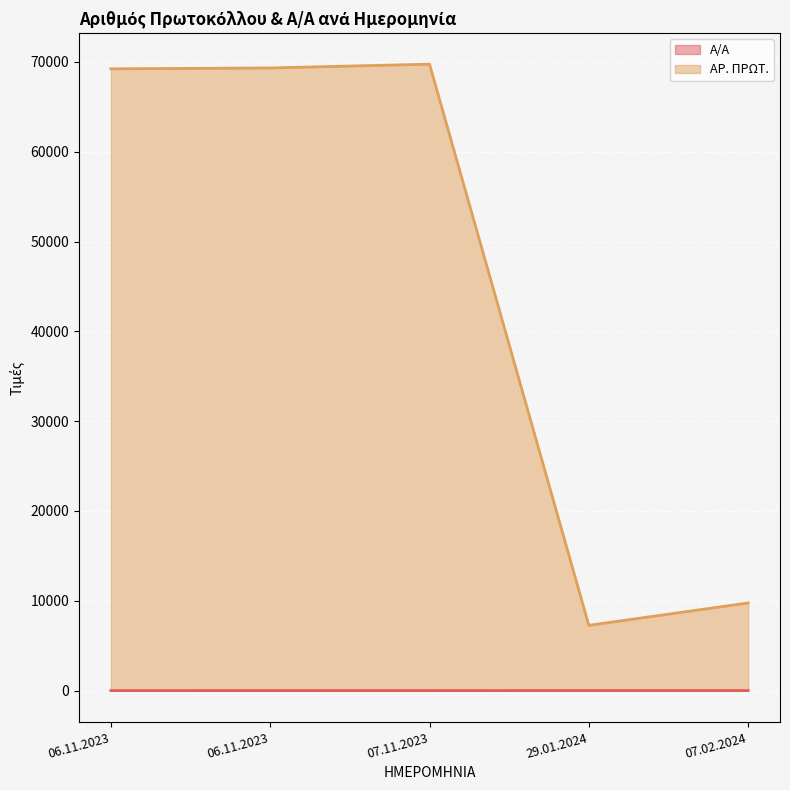

Does the chart display data point markers on the line(s)?

No